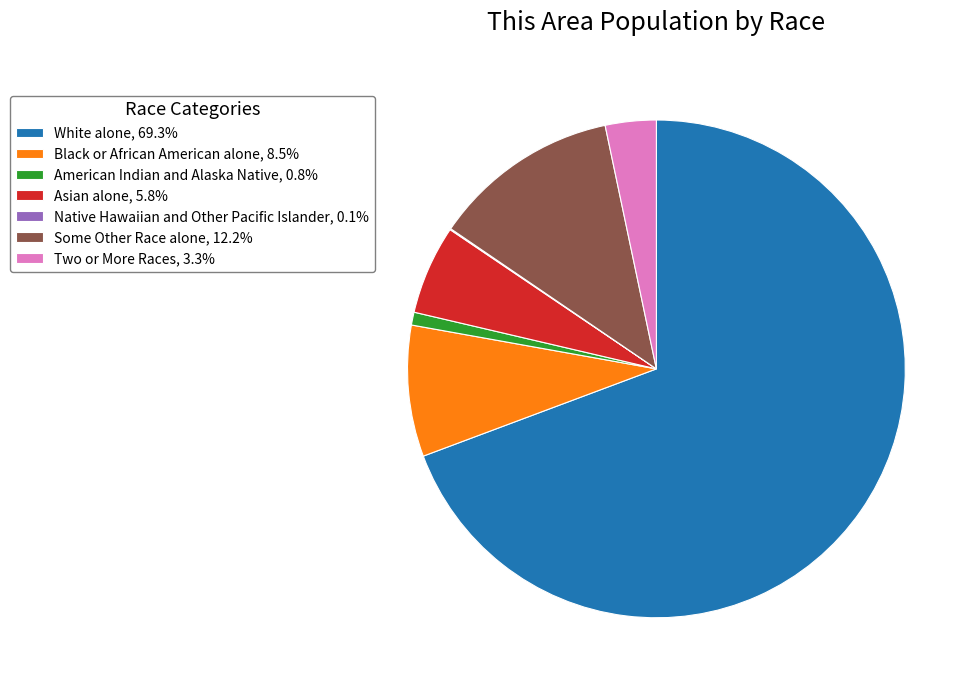

Does White alone, 69.3% account for over 50% of the chart?

Yes